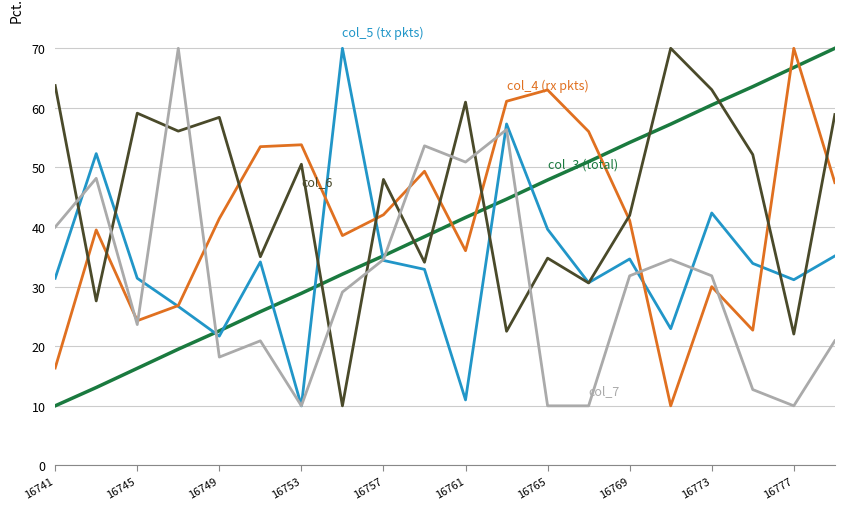

What is the greatest value displayed?

70.0